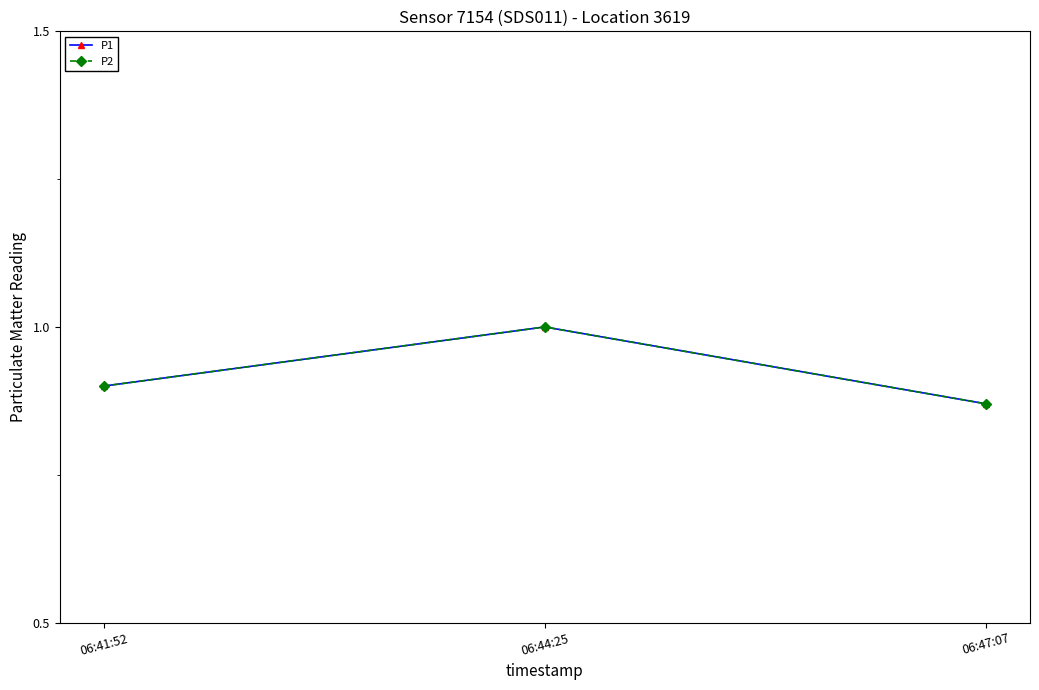

Does the chart have visible grid lines?

No